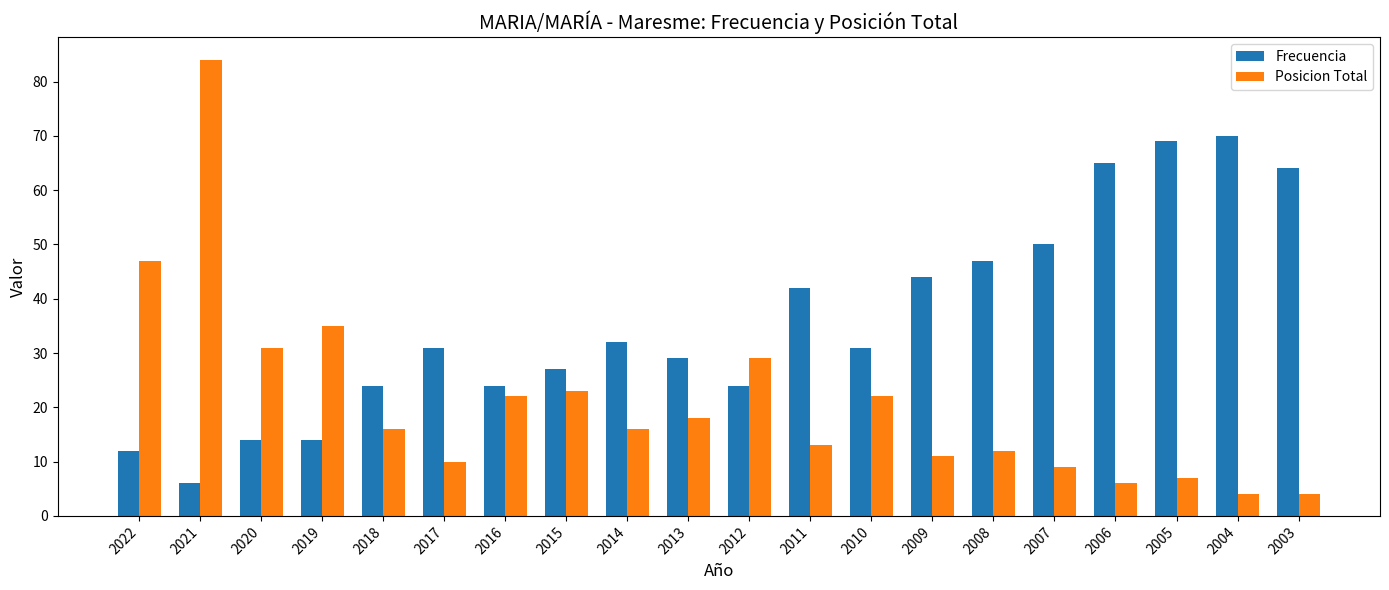

Are the bars horizontal?

No